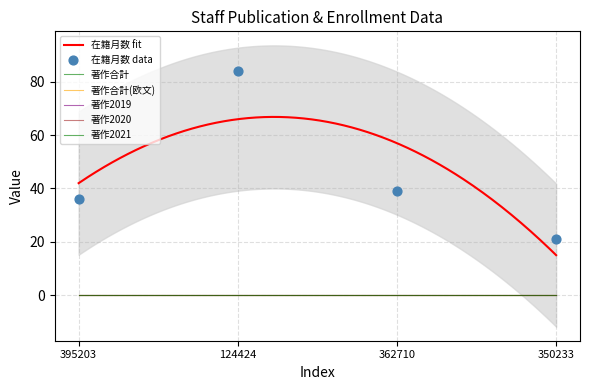

What are all the series names shown in the legend?

在籍月数, 著作合計, 著作合計(欧文), 著作2019, 著作2020, 著作2021